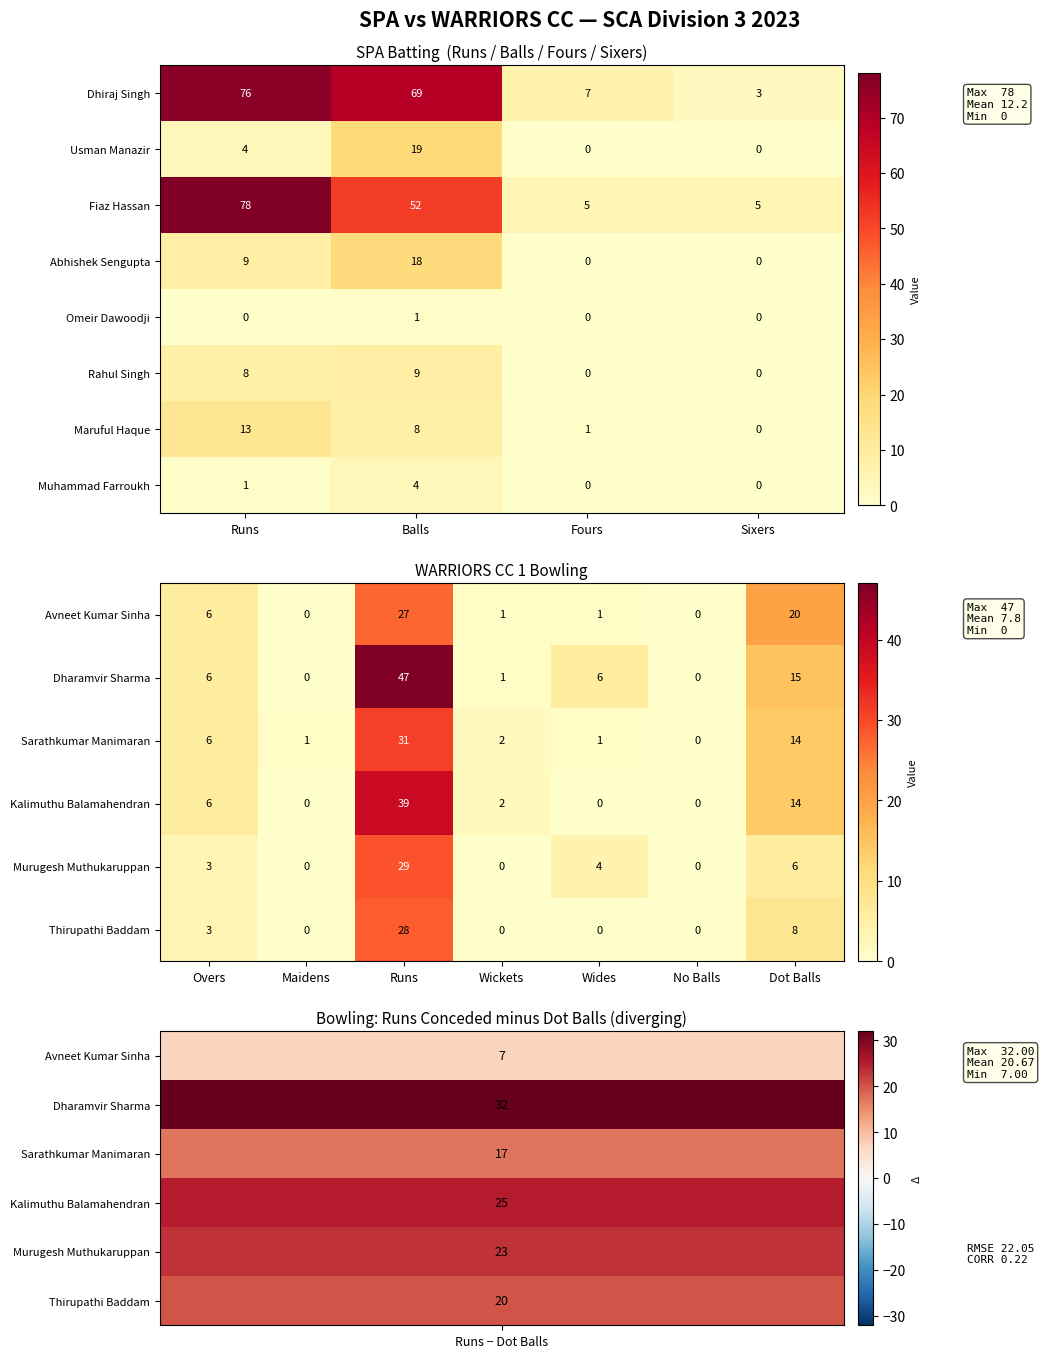

Which series has the largest total across all categories?

Dhiraj Singh